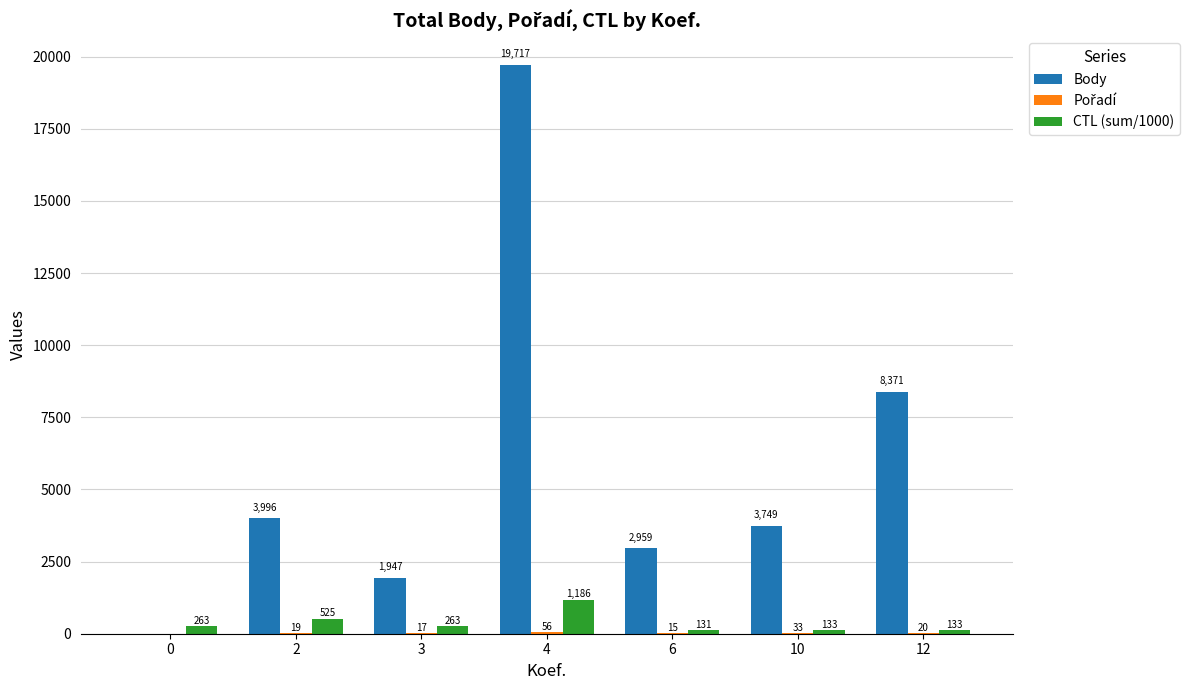

At which category is the sum across all series the highest?

4